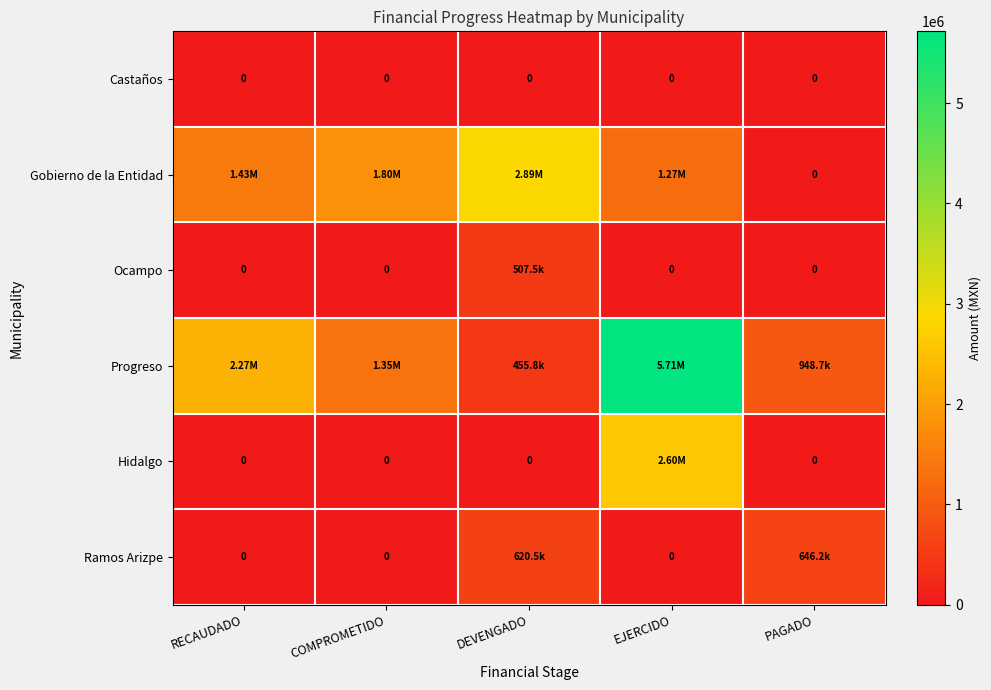

What is the average value of the Ramos Arizpe series?

253331.4